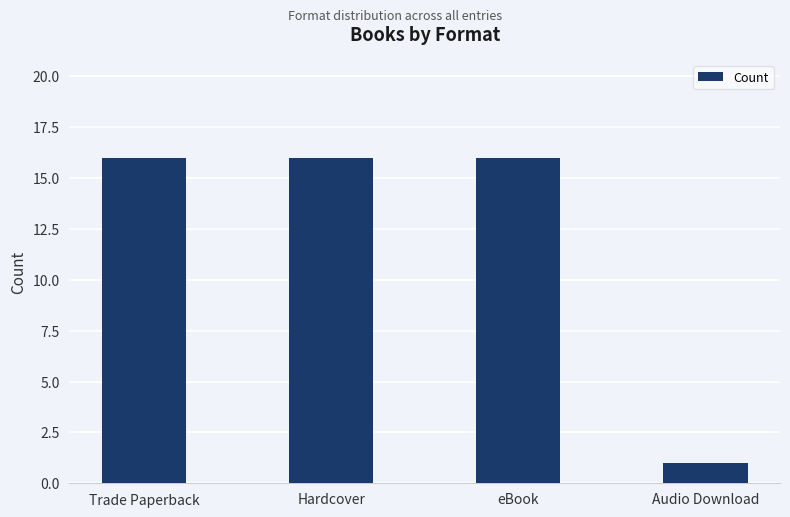

What is the average value?

12